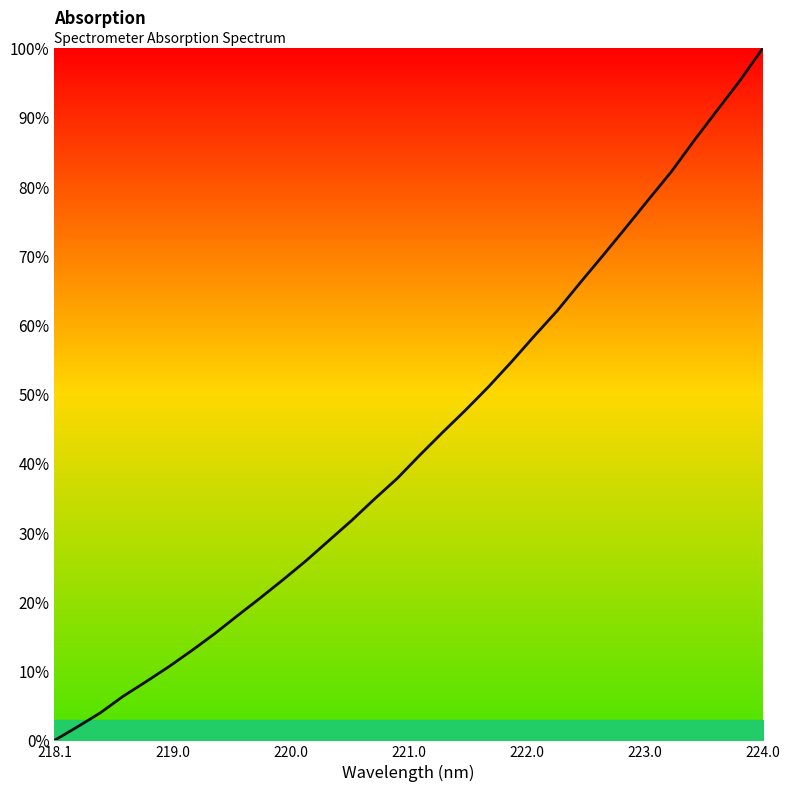

Which label corresponds to the largest value in the chart?

224.0